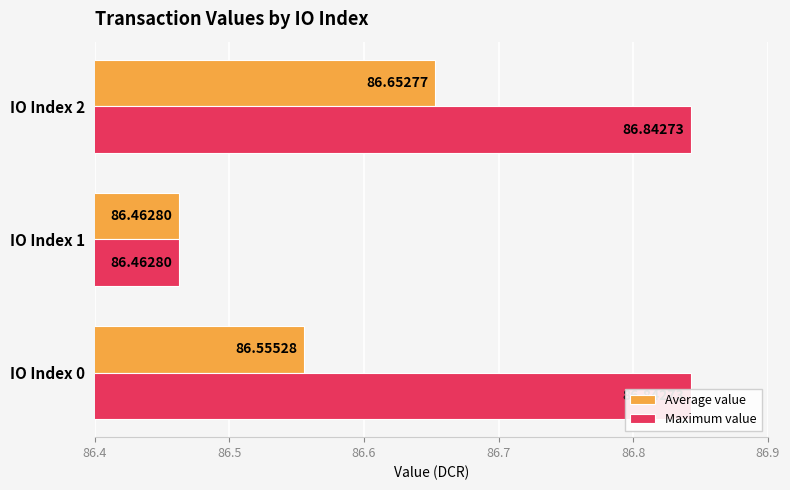

How many groups of bars are there?

3